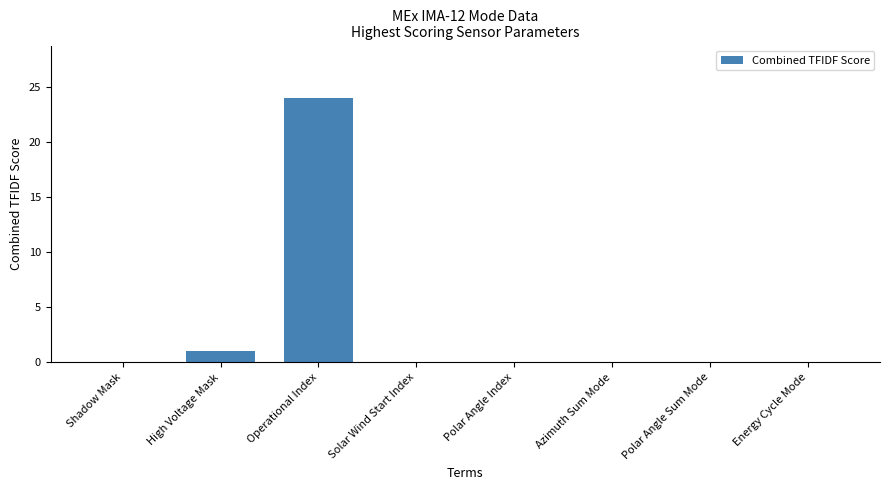

Is it true that the value at Shadow Mask is 0?

True